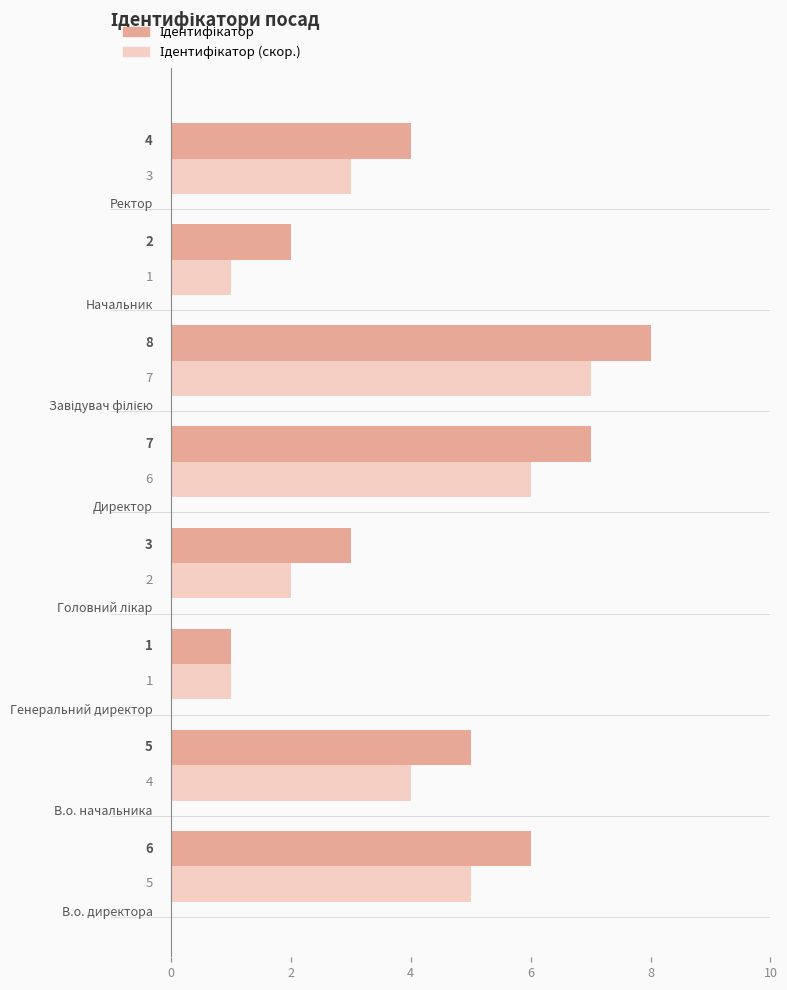

What is the maximum value shown in the chart?

8